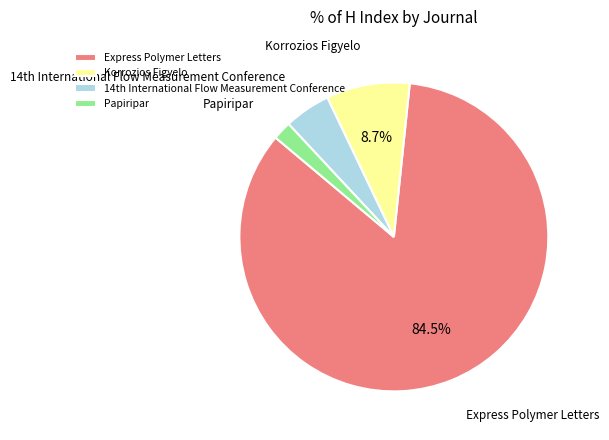

How many slices are in this pie chart?

4